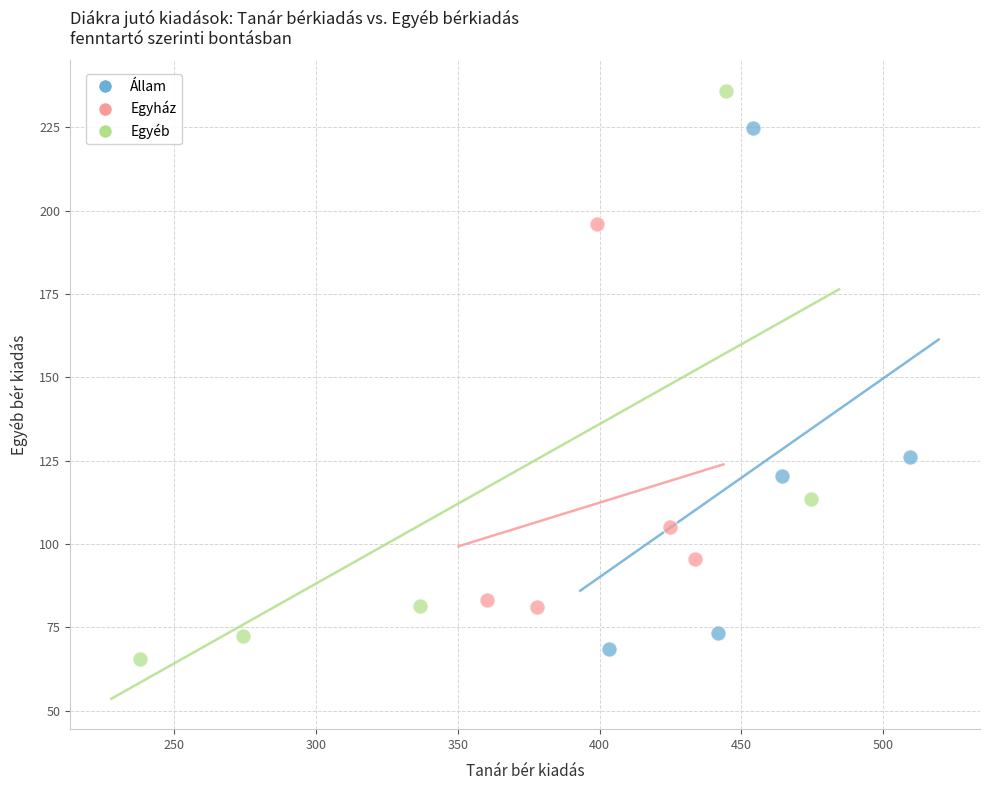

Which series contains the lowest Y value?

Egyéb